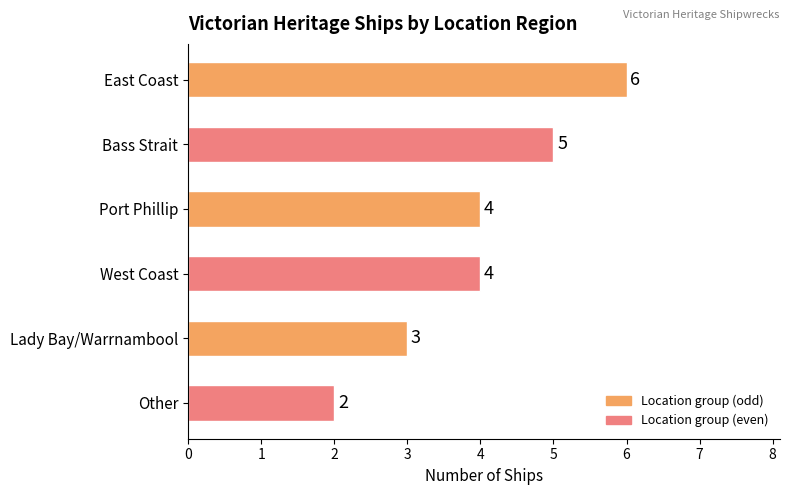

What is the label of the 4th bar from the bottom?

Port Phillip